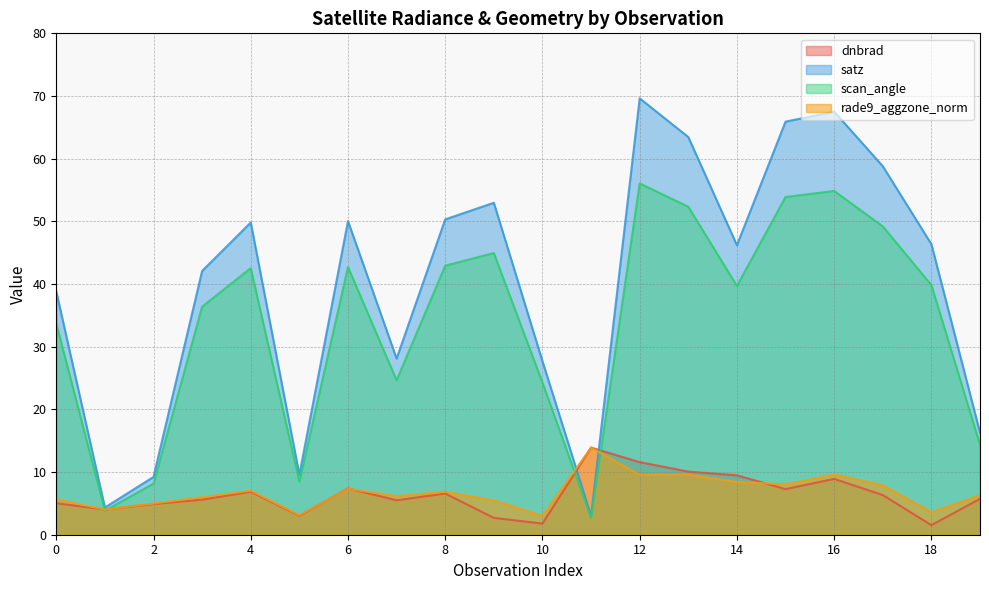

True or false: scan_angle and satz intersect in this chart.

False